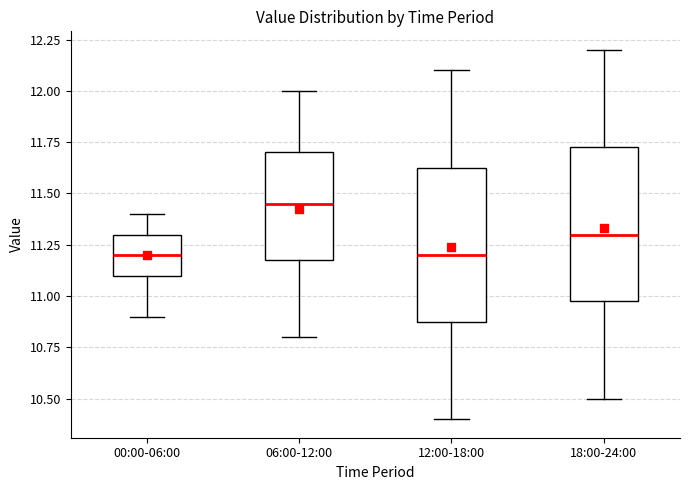

Which box's median line is the highest?

06:00-12:00